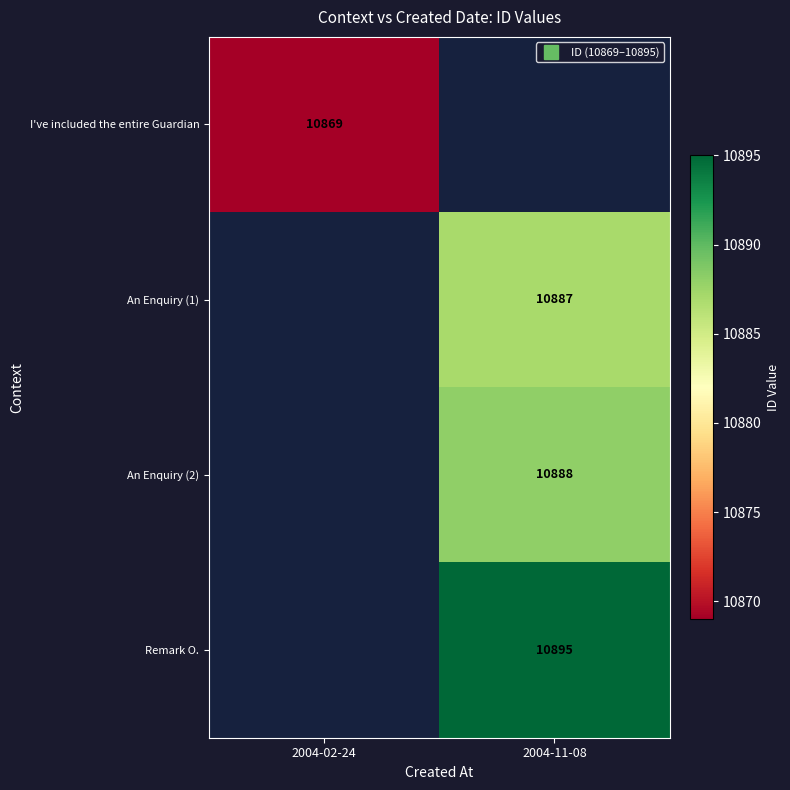

What value does the An Enquiry (1) series have at 2004-11-08?

10887.0